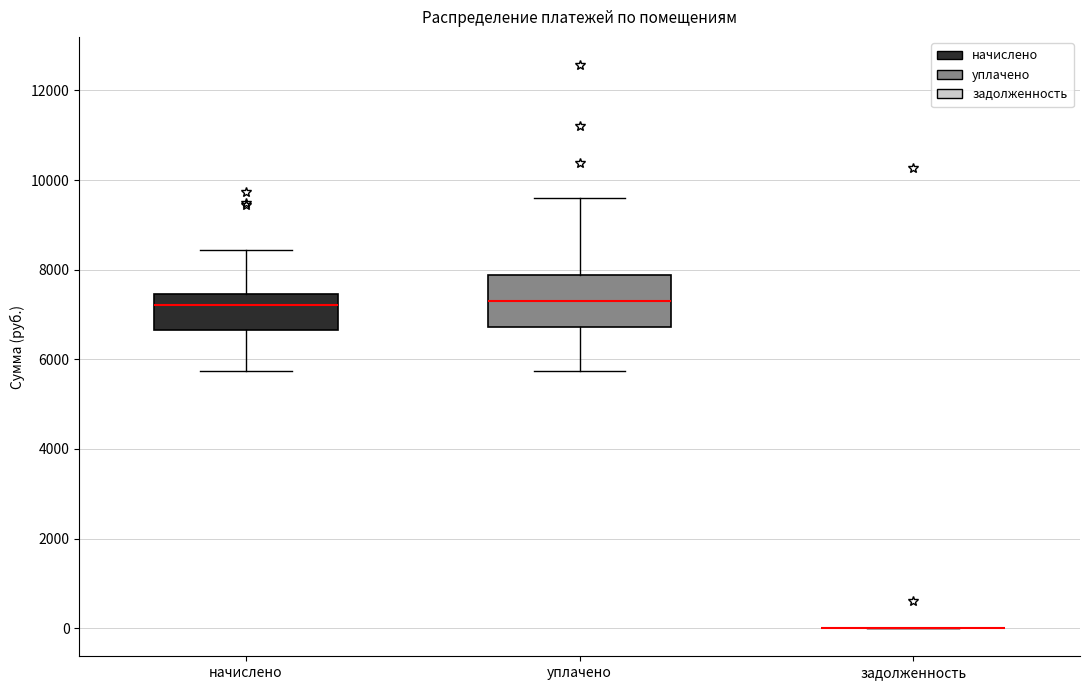

Which box is the tallest, from its lower edge to its upper edge?

уплачено